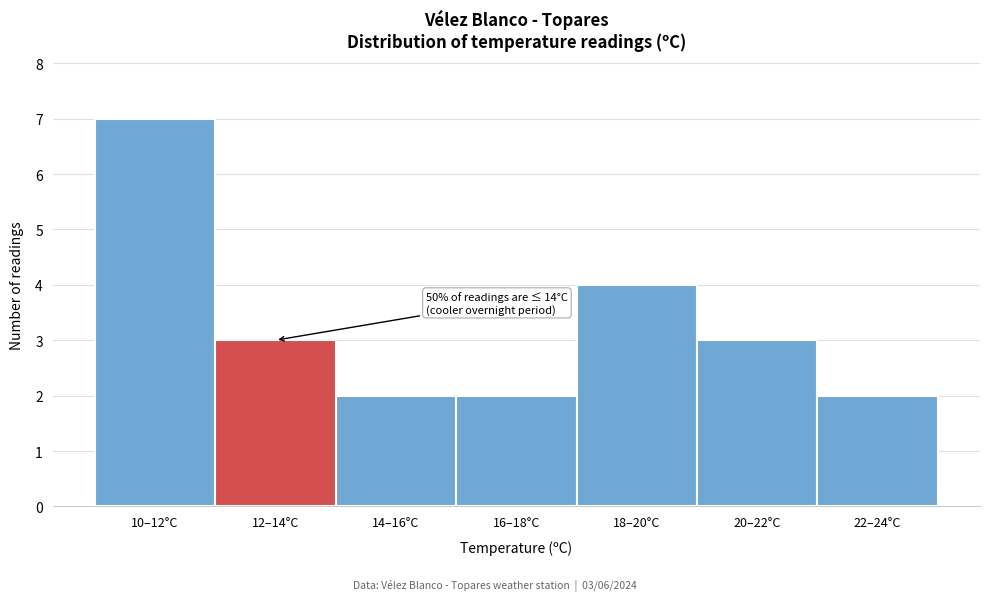

Reading left to right, transcribe all the data shown in this chart.

10–12°C=7	12–14°C=3	14–16°C=2	16–18°C=2	18–20°C=4	20–22°C=3	22–24°C=2